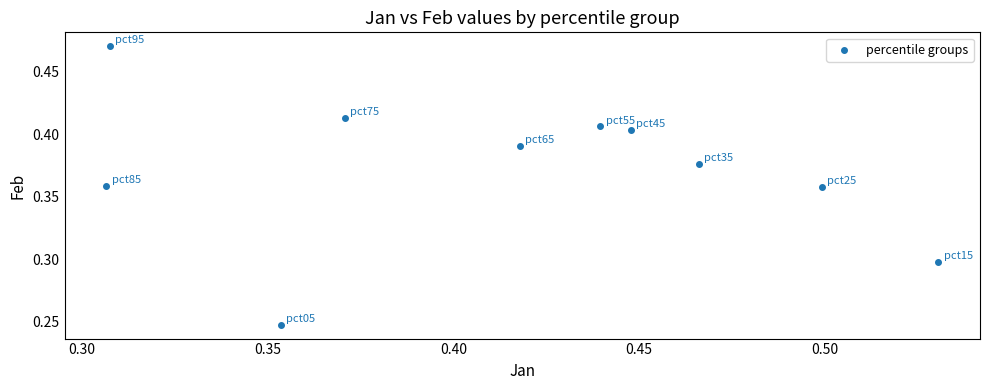

How many data points are displayed?

10